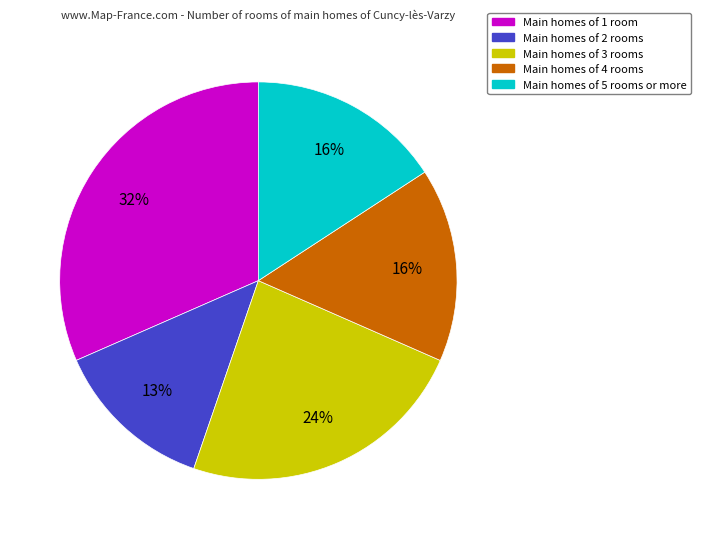

Is there any slice that represents more than half of the pie?

No